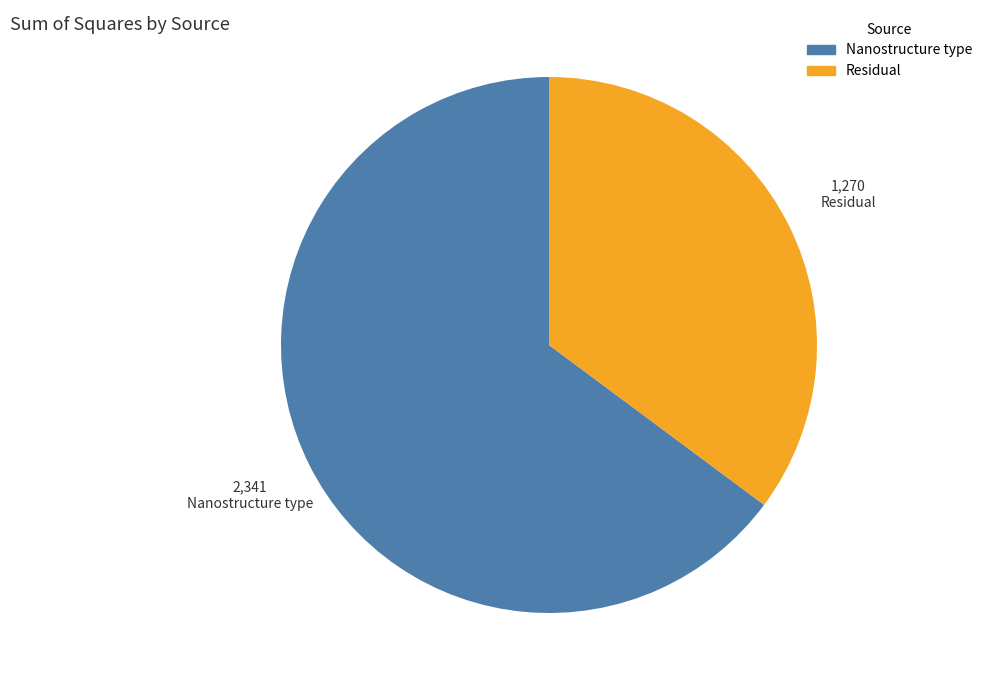

Is it true that Residual is 45% of the pie?

False